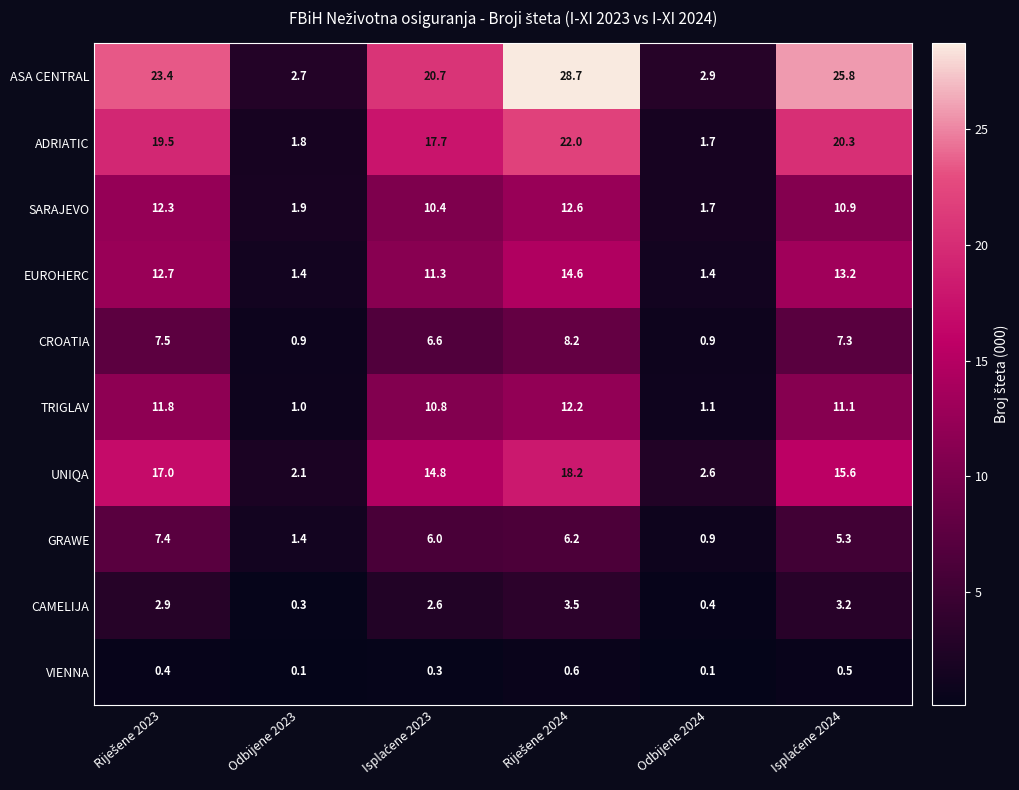

Which series has the widest spread of values?

ASA CENTRAL